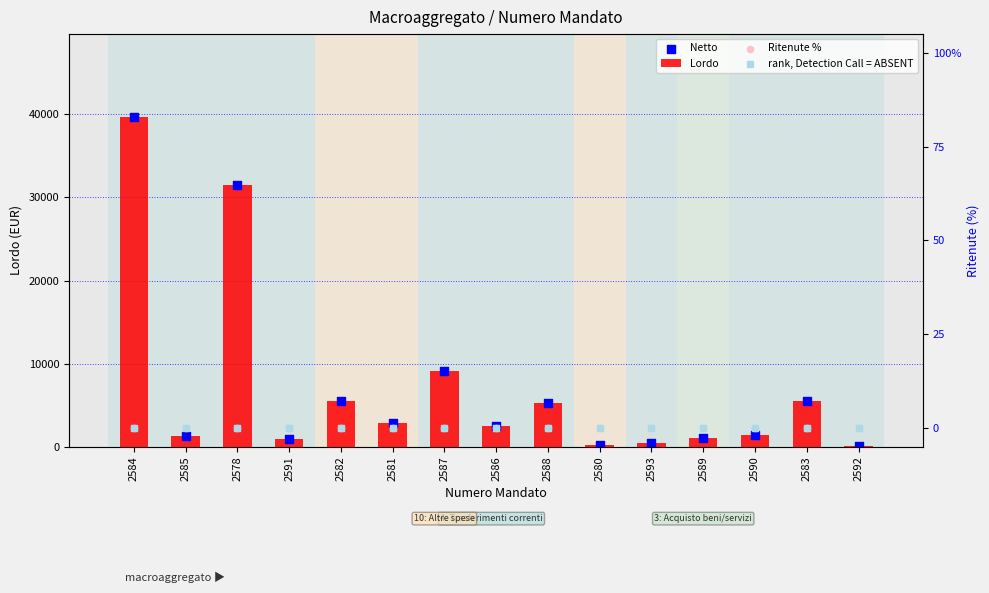

At which category is the sum across all series the highest?

2584